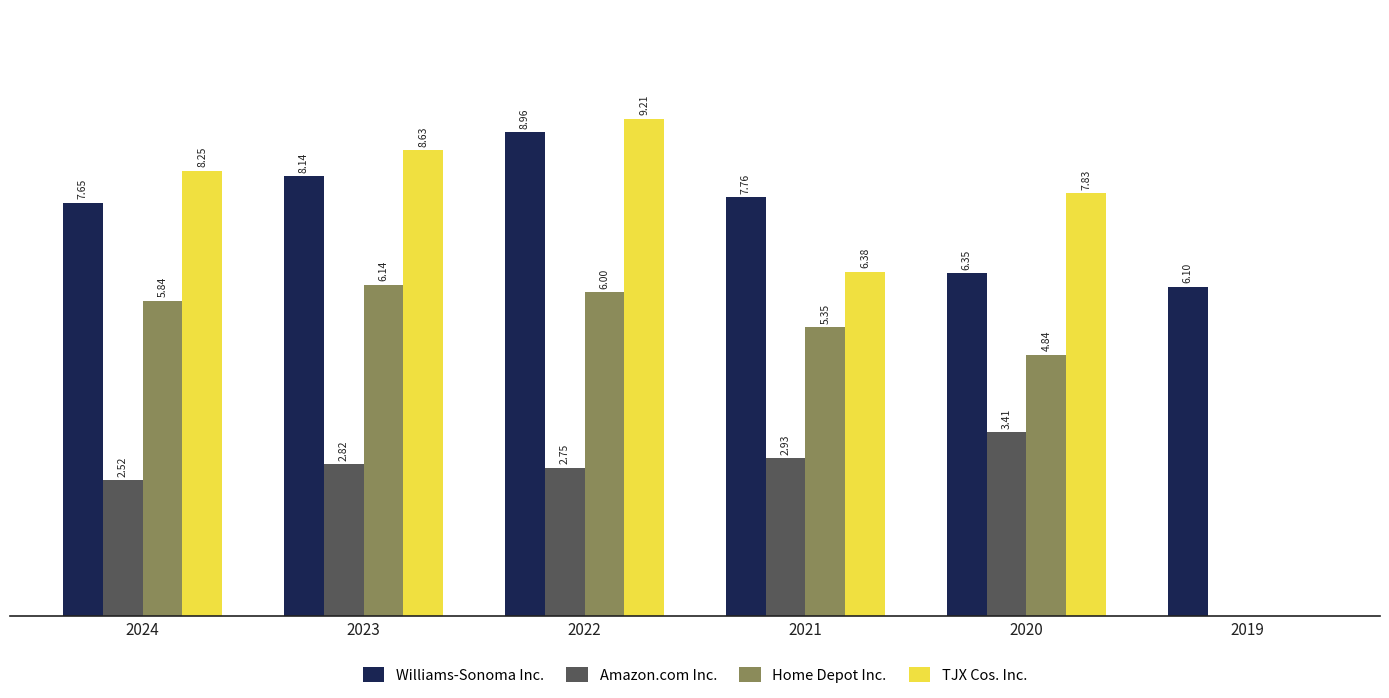

Which series changed the most between 2022 and 2020?

Williams-Sonoma Inc.